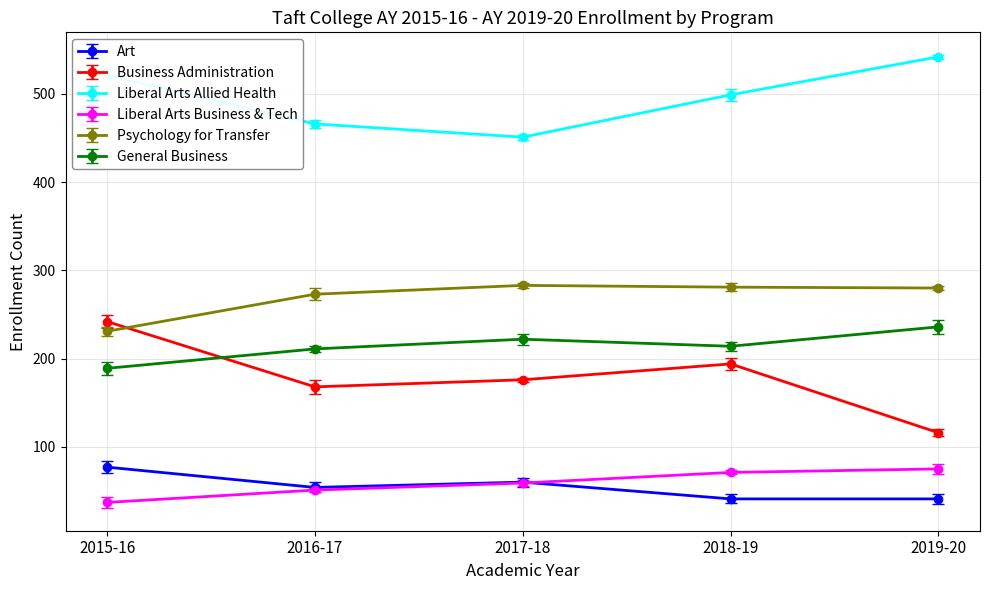

True or false: Art and General Business cross at least once.

False